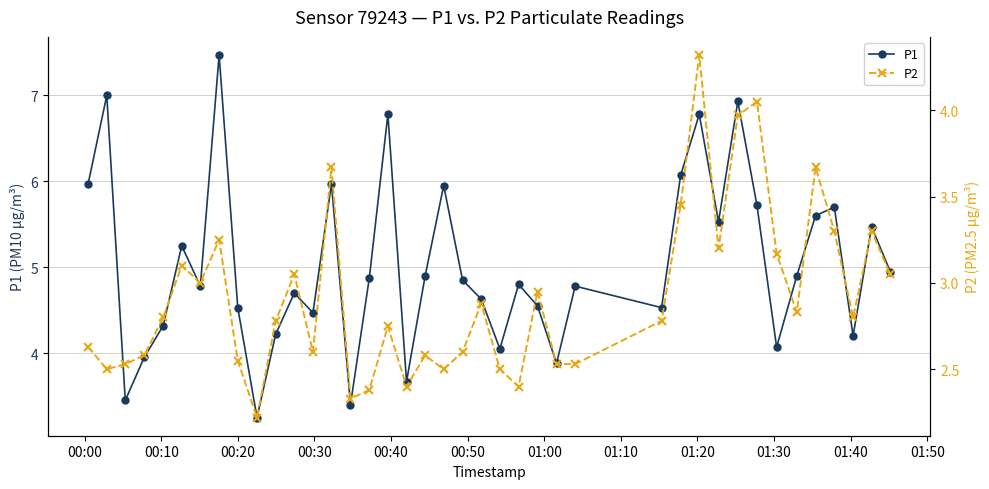

What is the maximum value for P1?

7.5